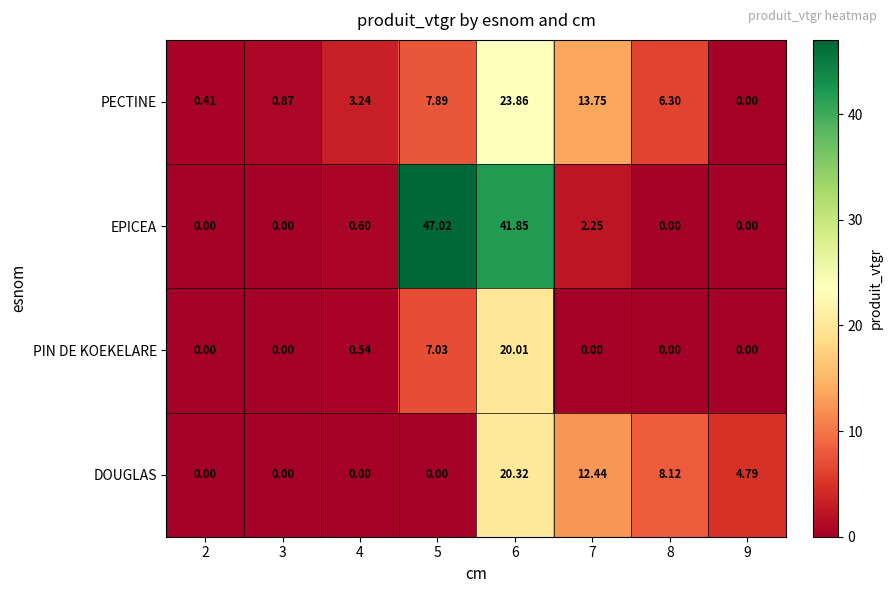

List the series in order of their overall mean, lowest first.

PIN DE KOEKELARE, DOUGLAS, PECTINE, EPICEA